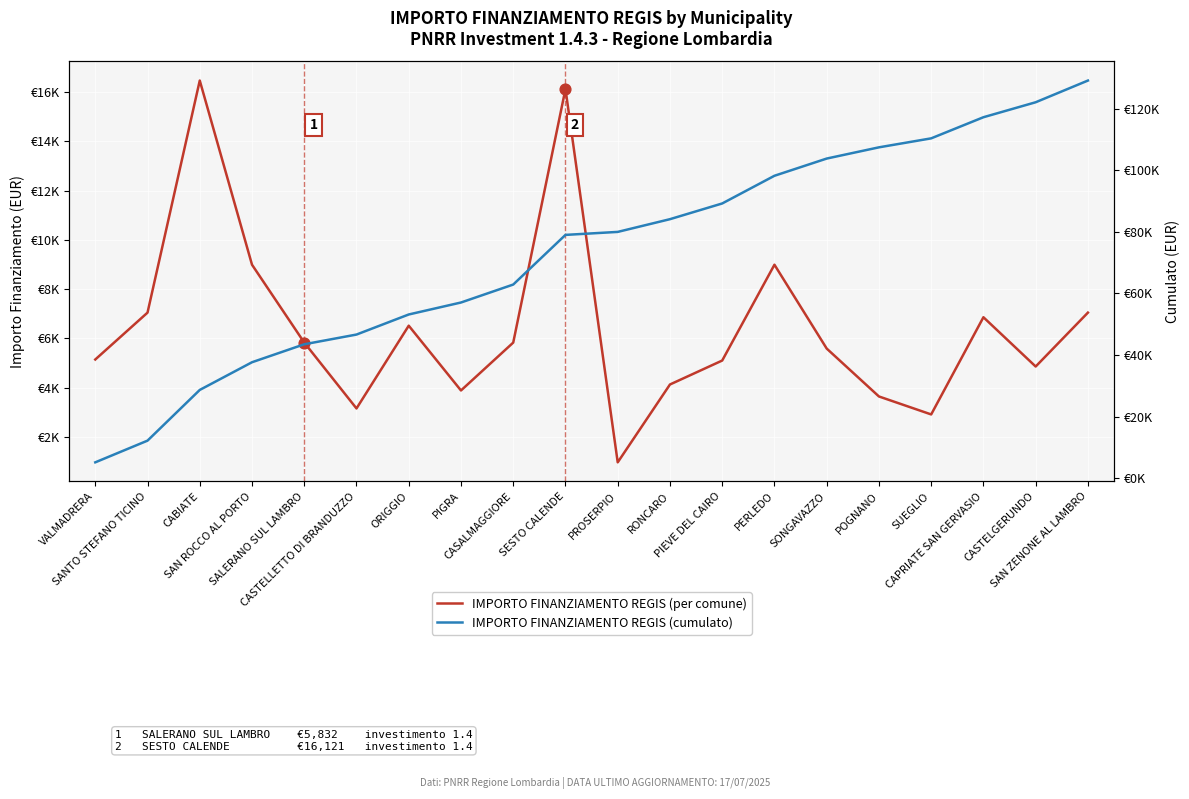

At which category is the sum across all series the highest?

SAN ZENONE AL LAMBRO